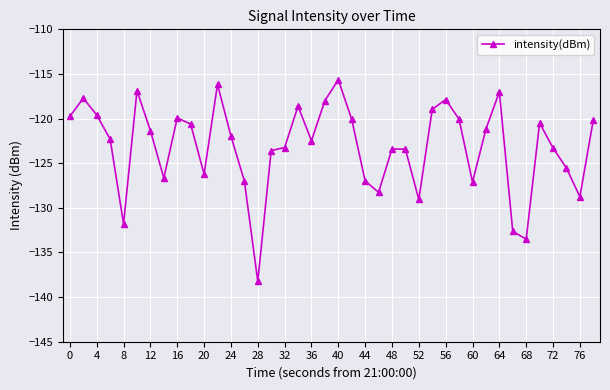

What is the greatest value displayed?

-115.7